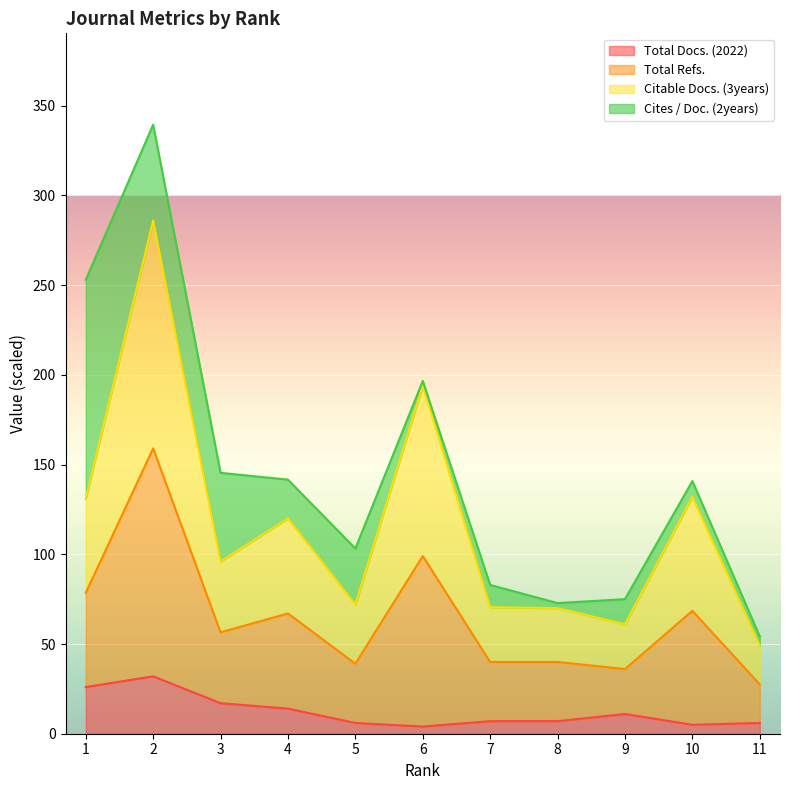

The Total Docs. (2022) series shows 5.0 at 10. True or false?

True